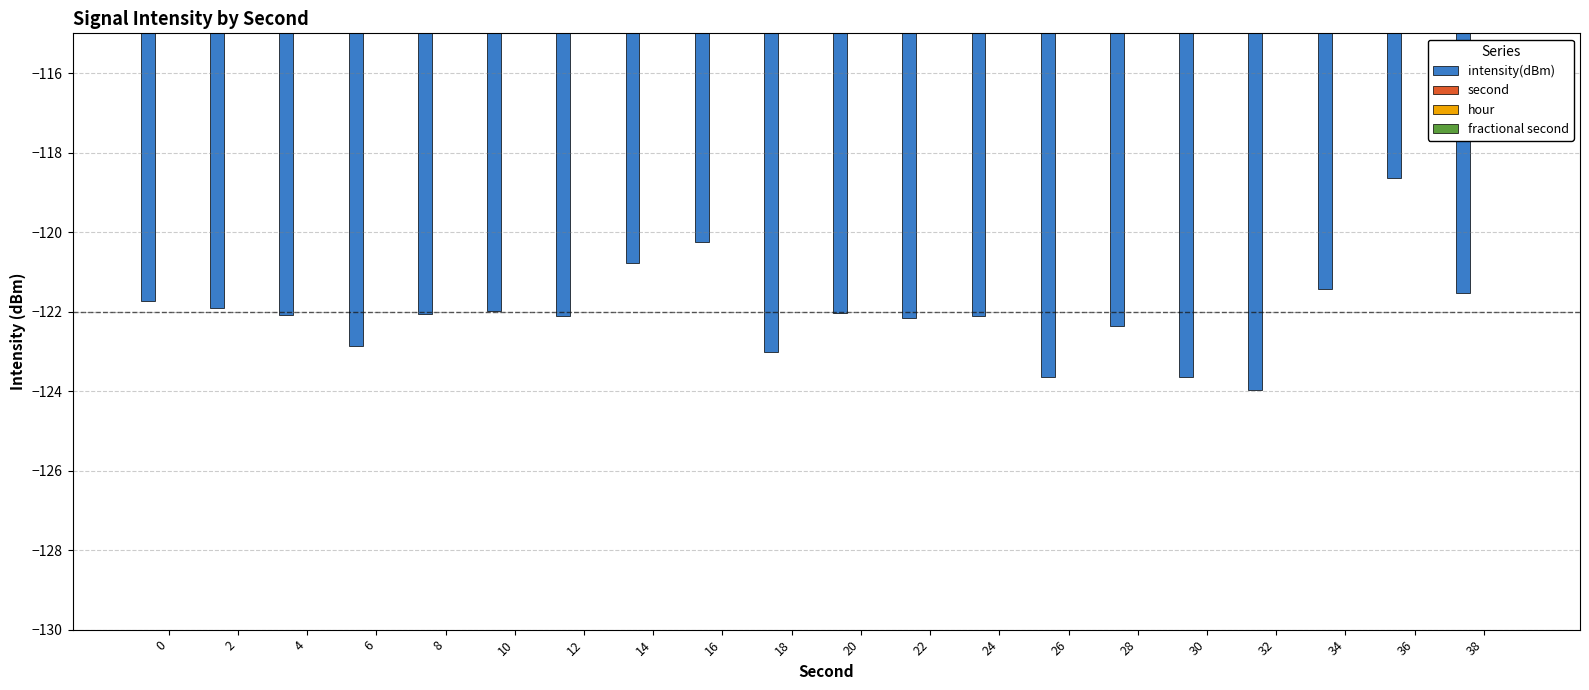

What is the difference between the second values at 20 and 24?

4.0